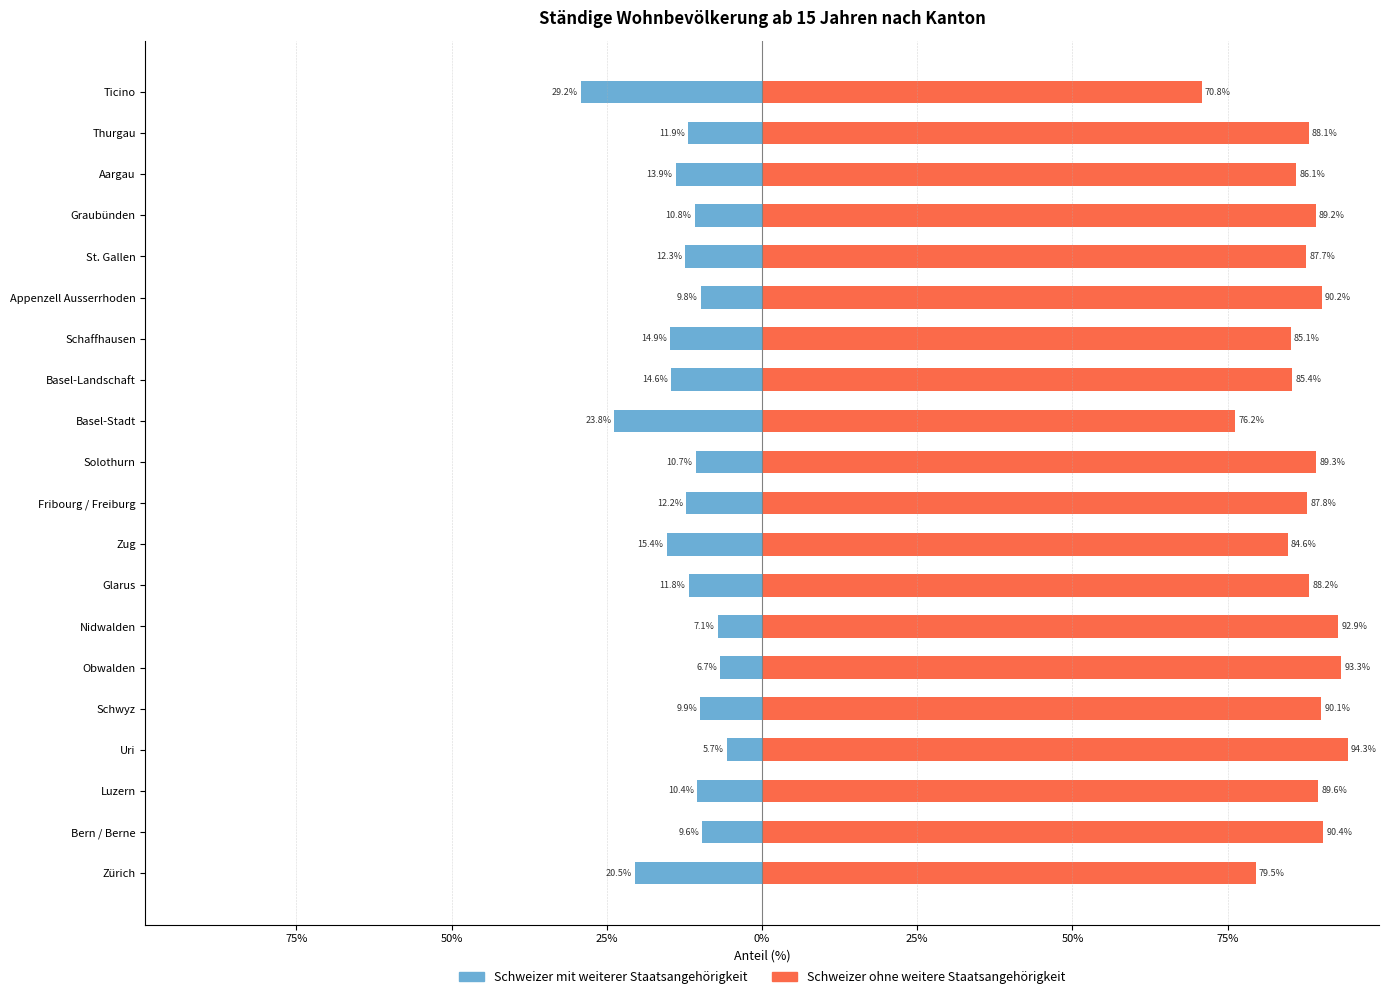

Which series has the largest range (max minus min)?

Schweizer mit weiterer Staatsangehörigkeit